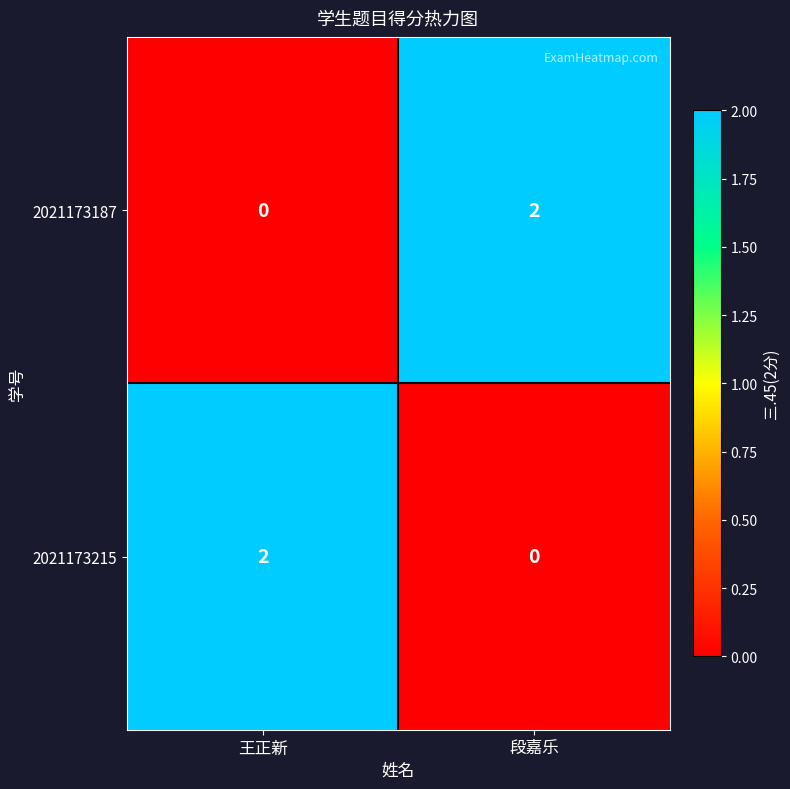

Is it true that 2021173187 equals 2 at 段嘉乐?

True